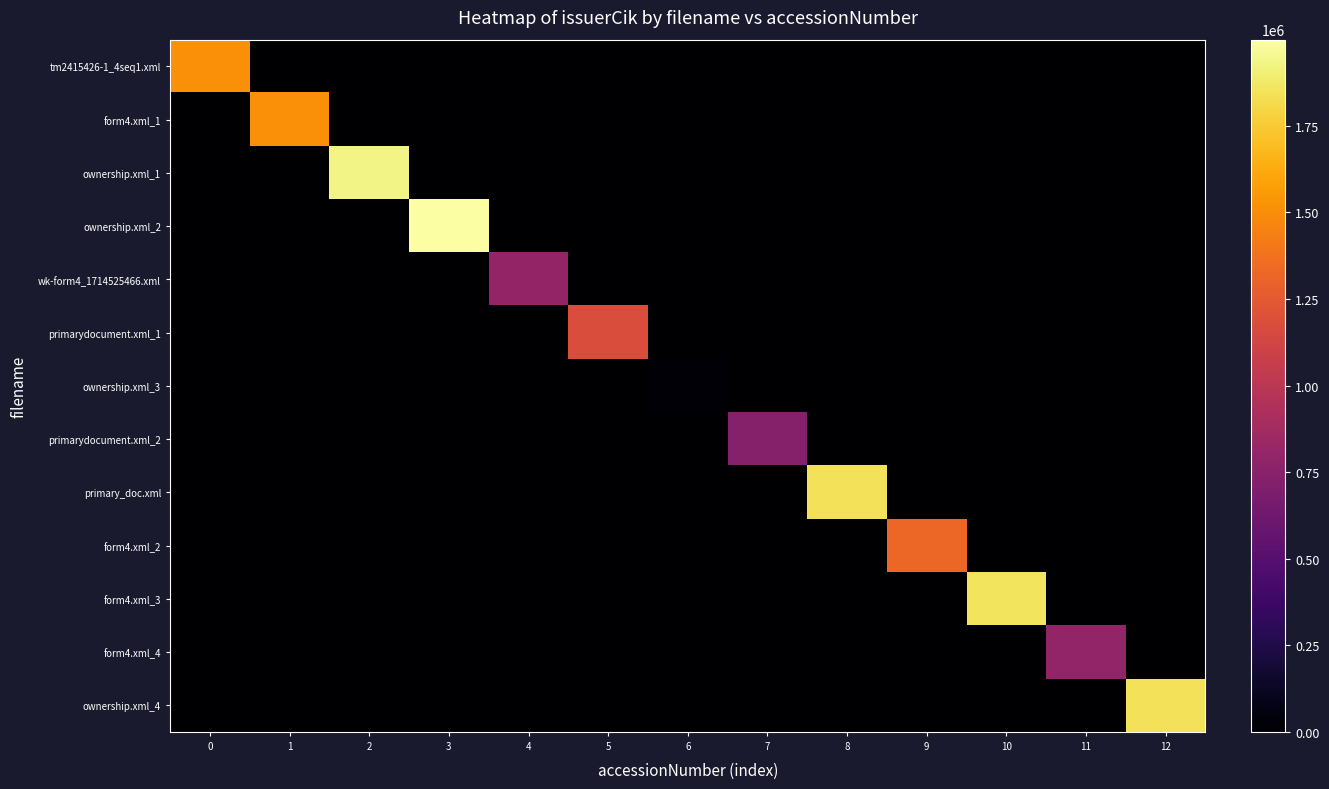

Count the number of data series in this chart.

13